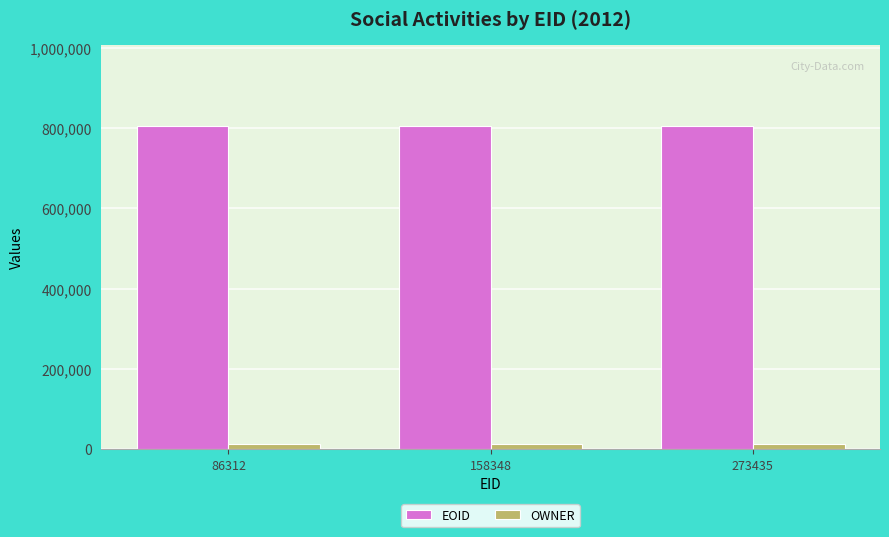

What is the sum of the OWNER values at 273435 and 158348?

25266